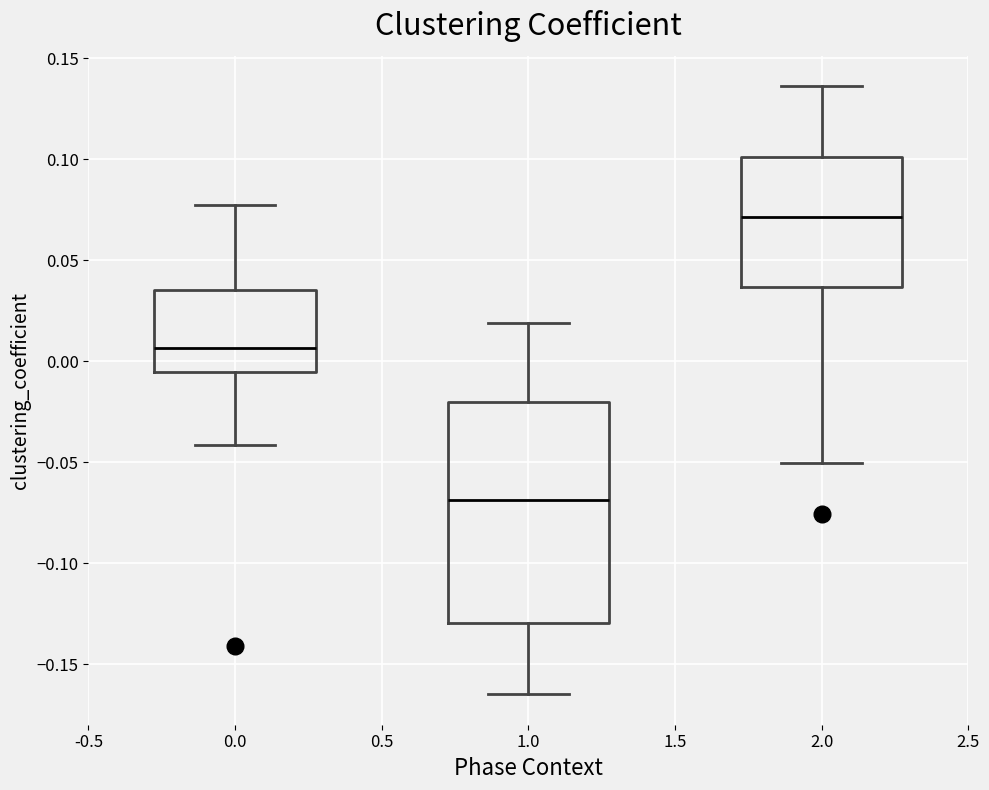

Reading left to right, transcribe this box plot: for each box, give where its median line is, the range the box spans, and where its two whiskers end, as read against the y-axis. The values are not printed on the chart, so give them approximately, as read against the axis.

0.0: median 0.005, box -0.005 to 0.035, whiskers -0.040 to 0.075
1.0: median -0.070, box -0.130 to -0.020, whiskers -0.165 to 0.020
2.0: median 0.070, box 0.035 to 0.100, whiskers -0.050 to 0.135